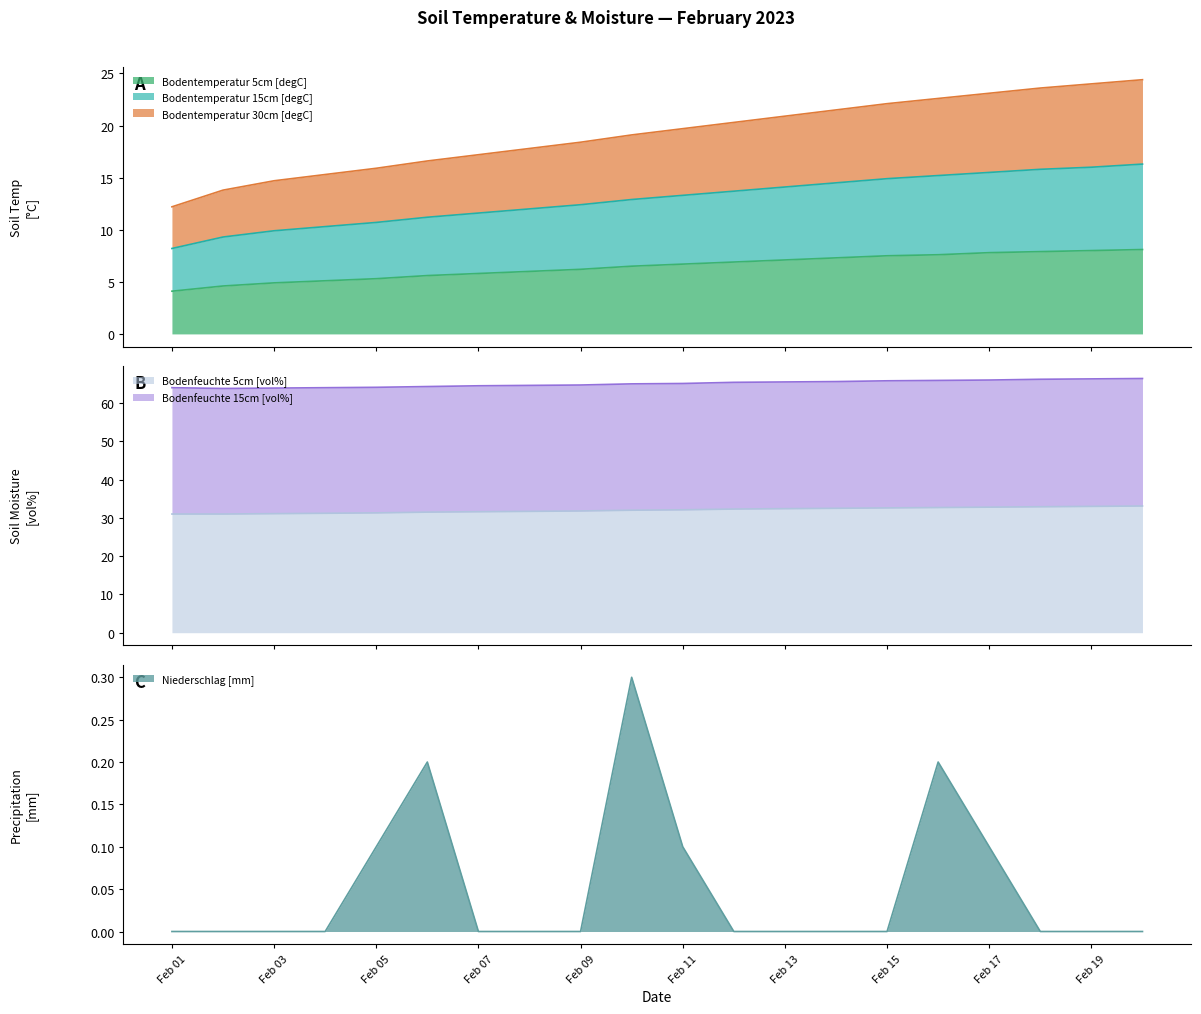

What is the minimum value for Bodentemperatur 5cm [degC]?

4.1